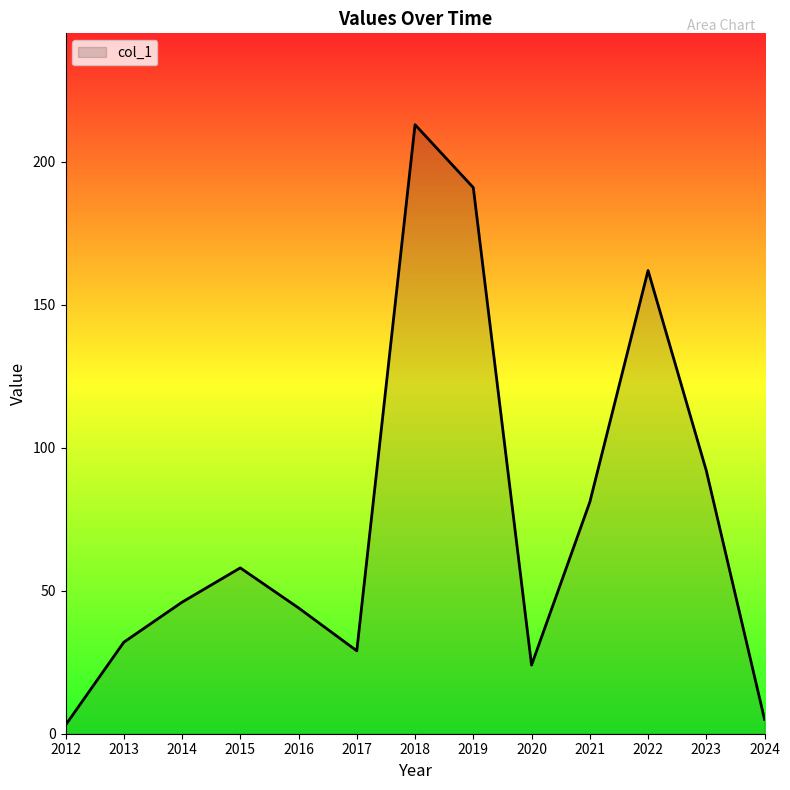

True or false: the data shows 46 at 2014.

True